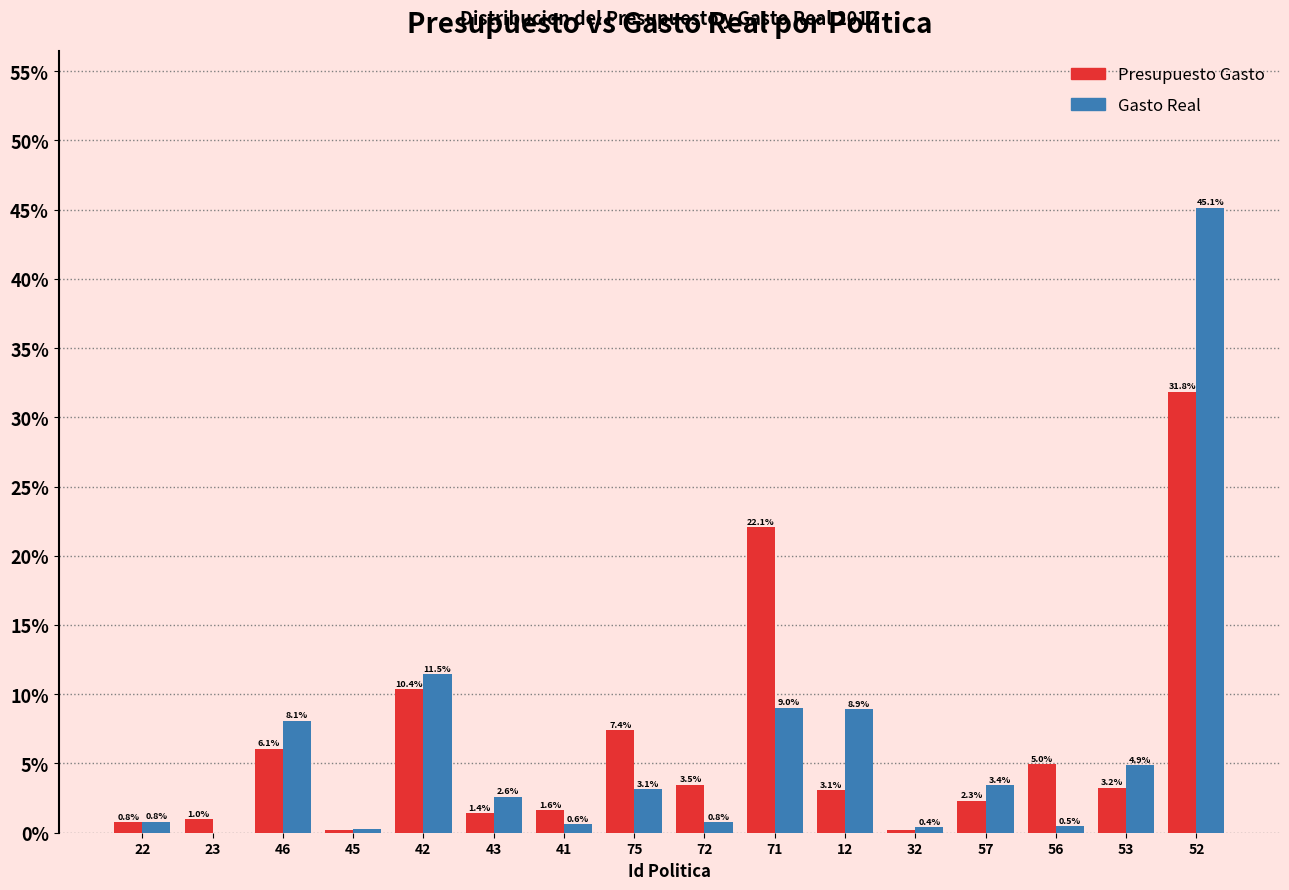

Between 23 and 43, which series saw the biggest shift?

Gasto Real